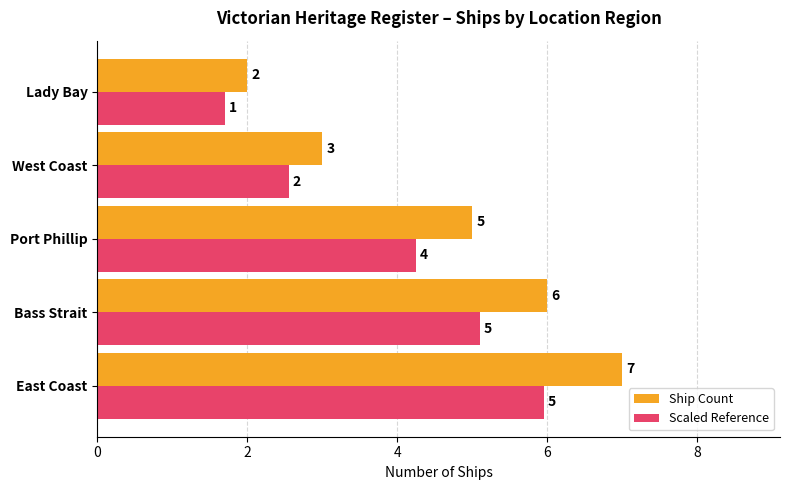

What are all the series names shown in the legend?

Ship Count, Scaled Reference